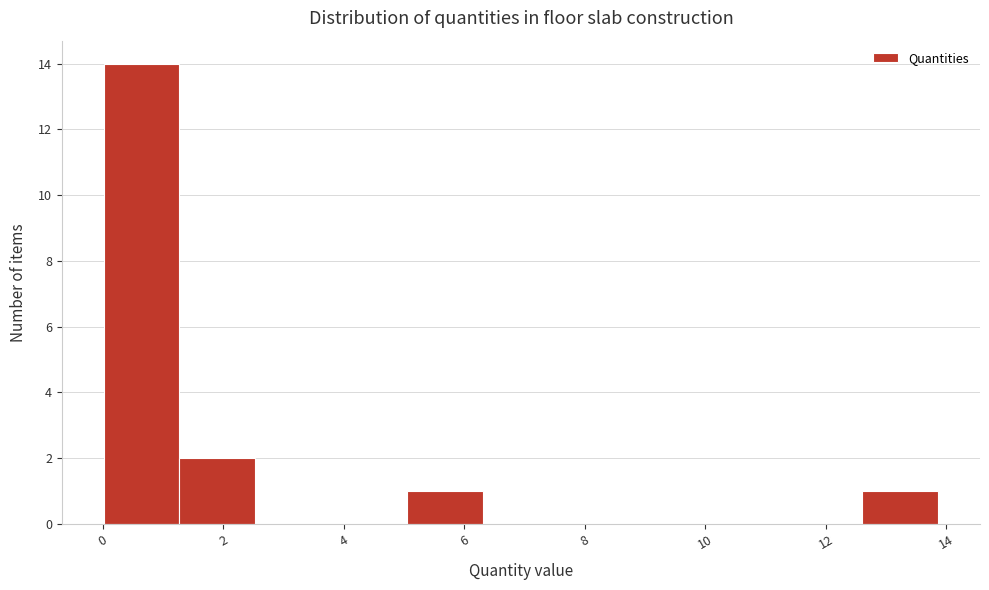

Reading left to right, transcribe this chart: for each bar, give the range it covers on the x-axis and its height. Neither the bar edges nor the heights are printed on the chart, so give them approximately, as read against the axes.

0.0 to 1.2: 14
1.2 to 2.6: 2
2.6 to 3.8: 0
3.8 to 5.0: 0
5.0 to 6.4: 1
6.4 to 7.6: 0
7.6 to 8.8: 0
8.8 to 10.0: 0
10.0 to 11.4: 0
11.4 to 12.6: 0
12.6 to 13.8: 1